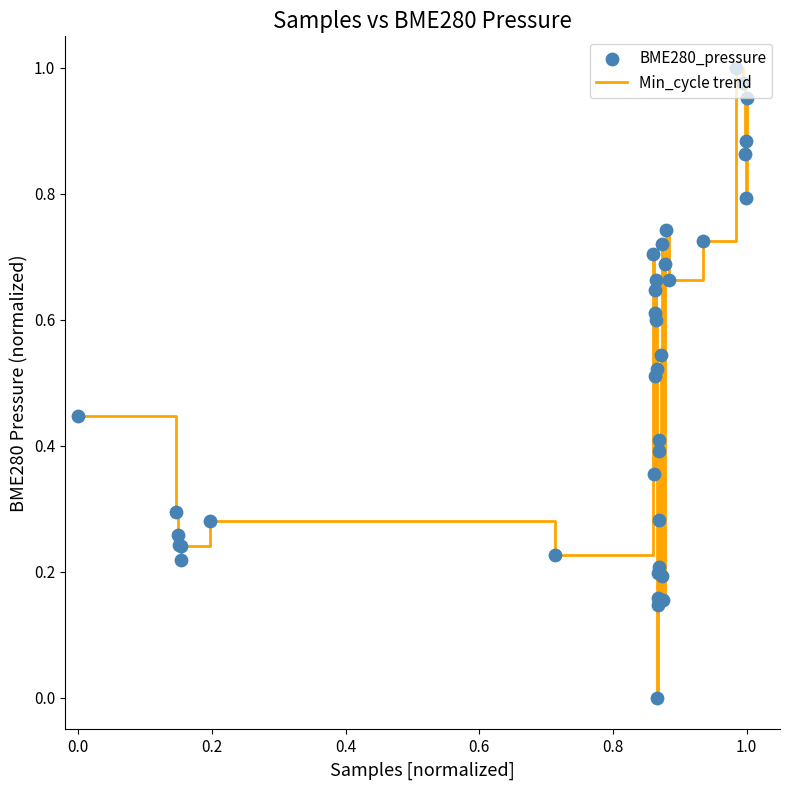

How many lines are shown in the chart?

1